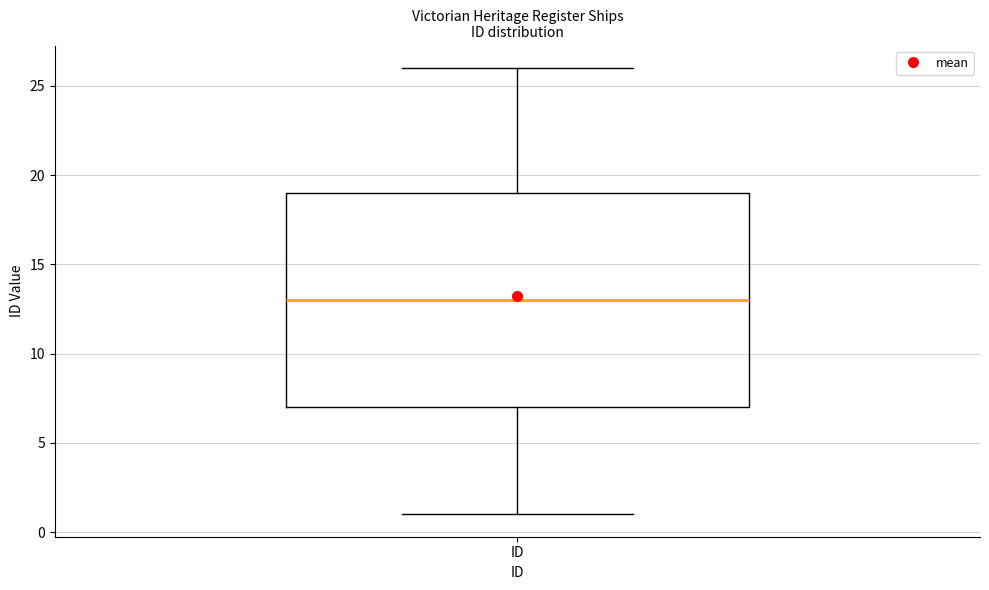

Read this box plot against the y-axis: the position of the median line, the range covered by the box, and the ends of both whiskers. The values are not printed on the chart, so give them approximately, as read against the axis.

median 13, box 7 to 19, whiskers 1 to 26